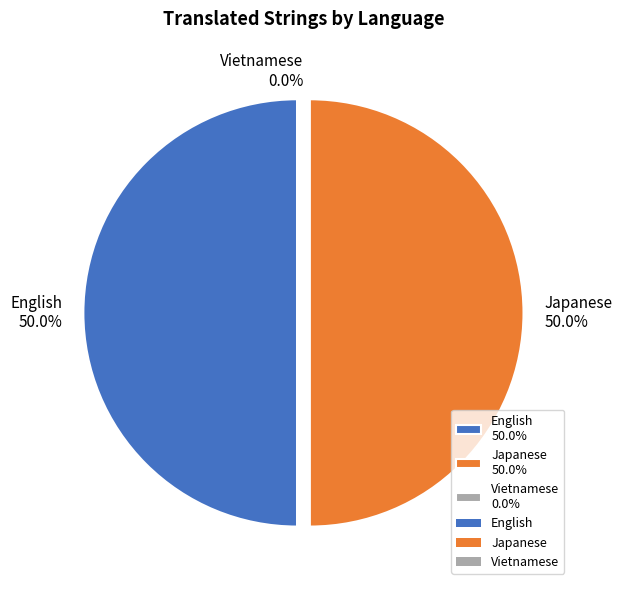

Is there a majority slice in this chart?

No